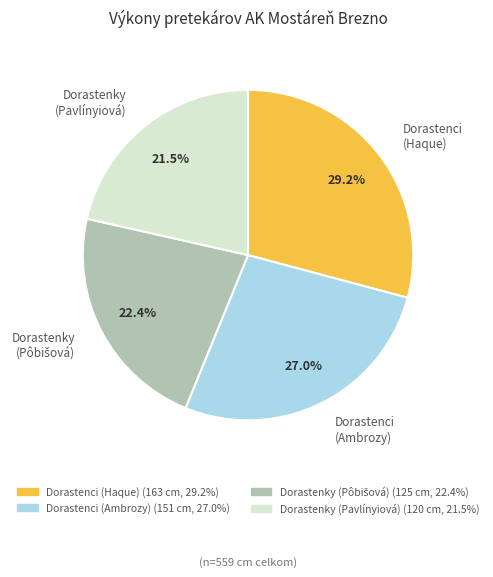

Approximately how many times larger is the value at Dorastenci (Haque) compared to Dorastenky (Pavlínyiová)?

1.4